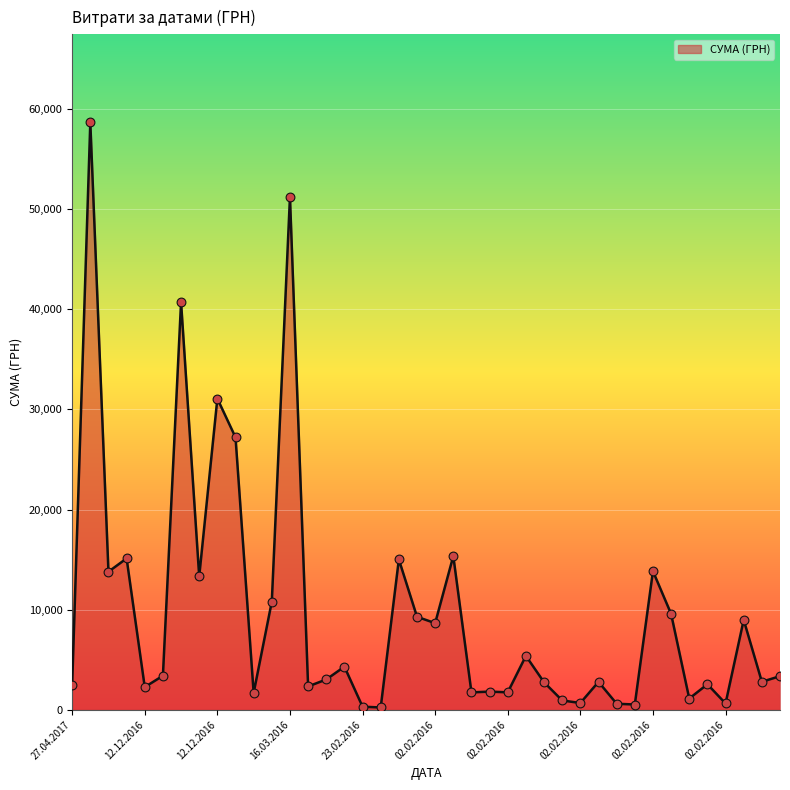

What is the greatest value displayed?

58667.0